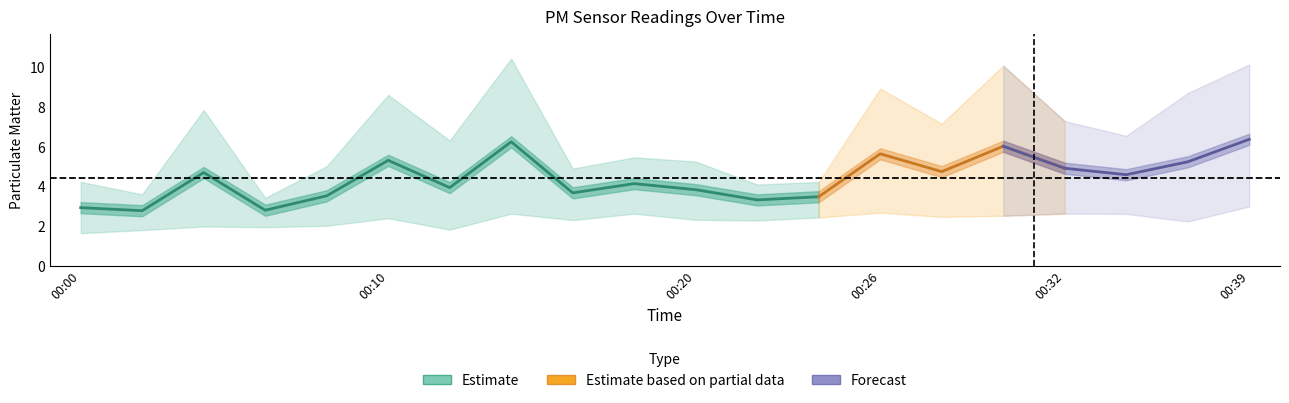

Is the value of P1 at 00:39 greater than the value of P2 at 00:14?

Yes